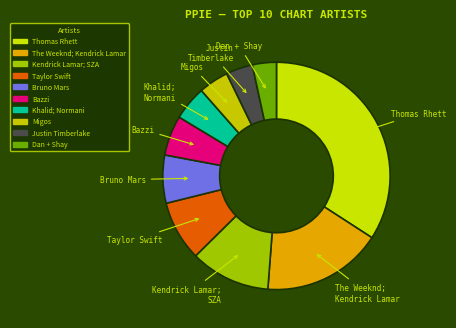

Which has a higher value, Taylor Swift or The Weeknd; Kendrick Lamar?

The Weeknd; Kendrick Lamar